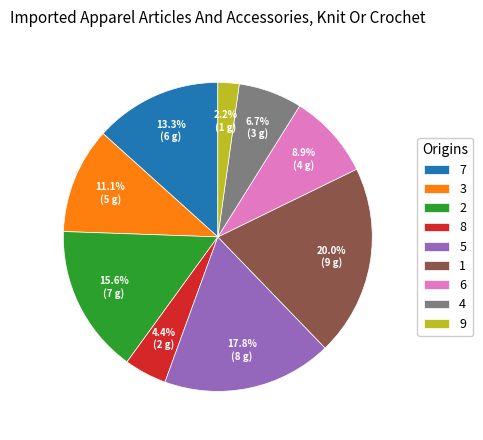

The 4 slice represents 7% of the pie. True or false?

True